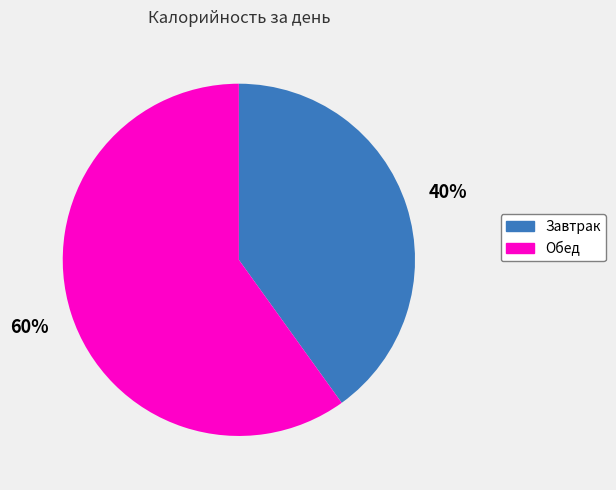

The Завтрак slice represents 28% of the pie. True or false?

False